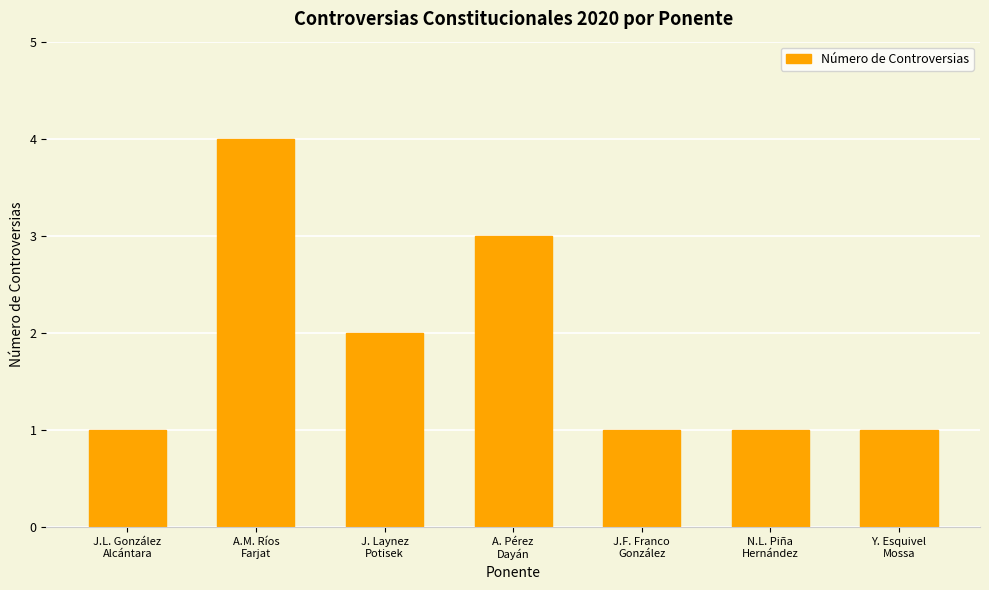

What is the difference between the maximum and minimum values?

3